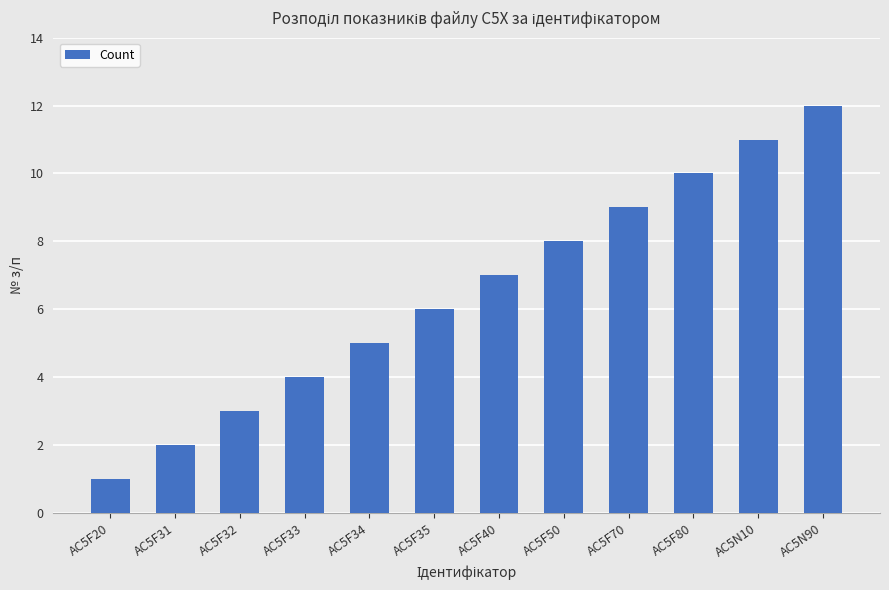

Reading left to right, what are all the values shown in this chart?

1	2	3	4	5	6	7	8	9	10	11	12